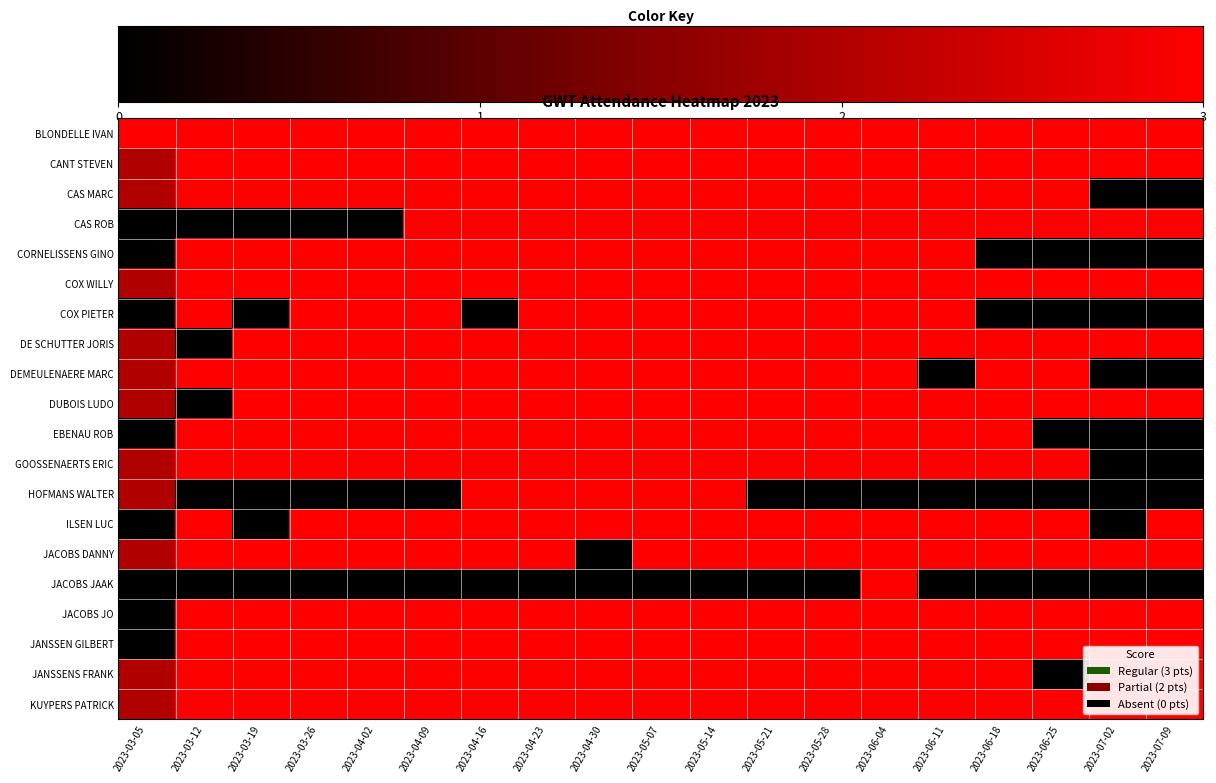

How many data points does each series have?

19